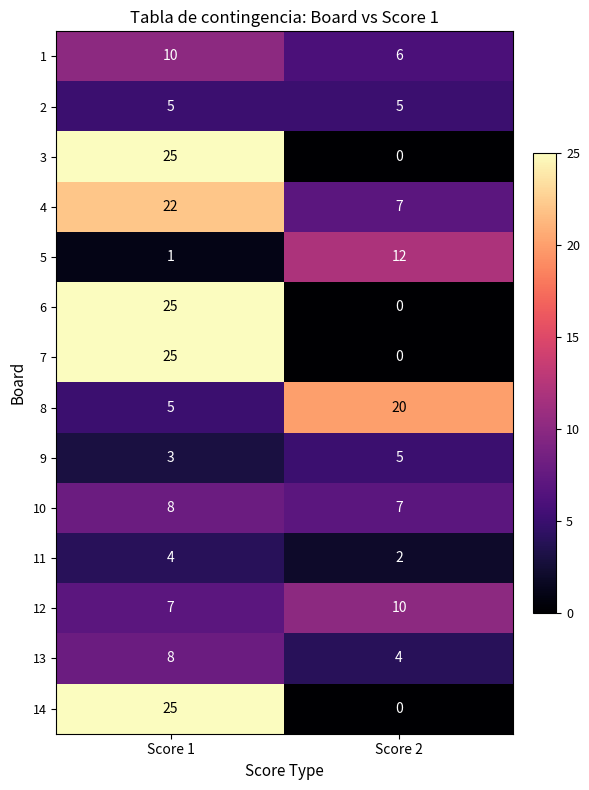

List the labels in order of 7 value, largest first.

Score 1, Score 2